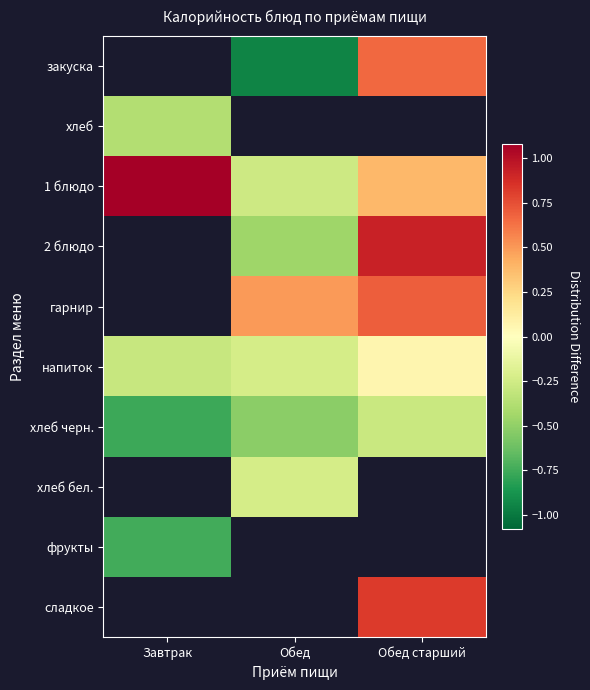

Is the value of хлеб черн. at Обед старший greater than the value of напиток at Обед?

No